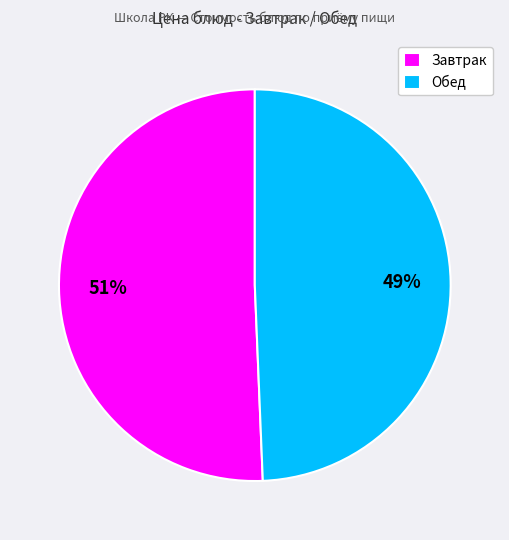

To the nearest percent, what portion does Завтрак represent?

51%